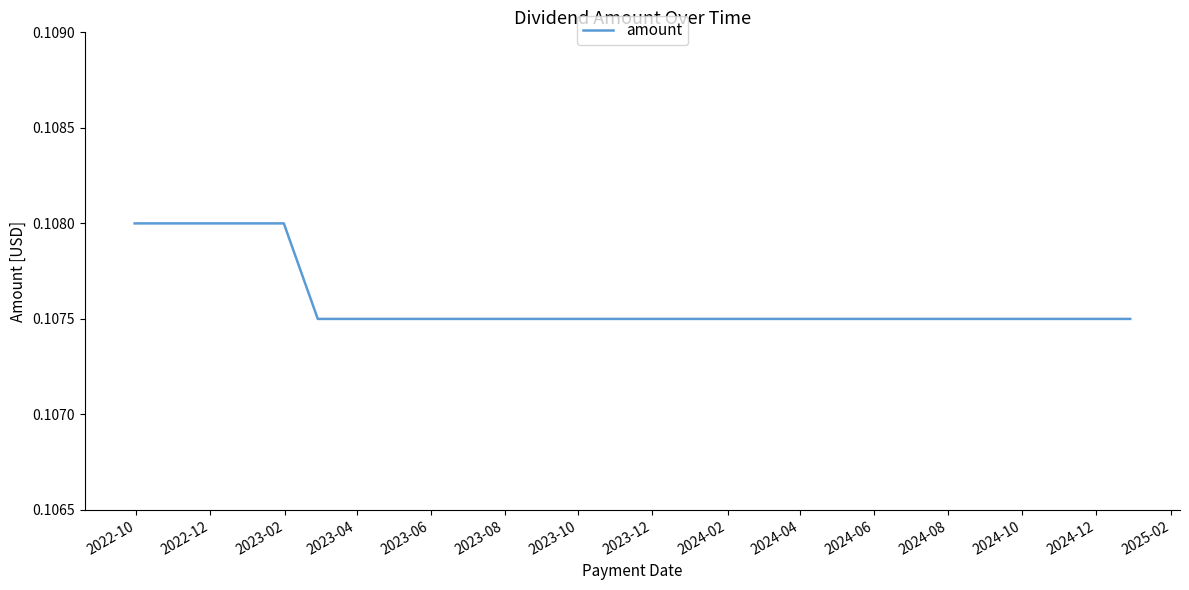

What is the label of the 8th point from the left?

2023-12